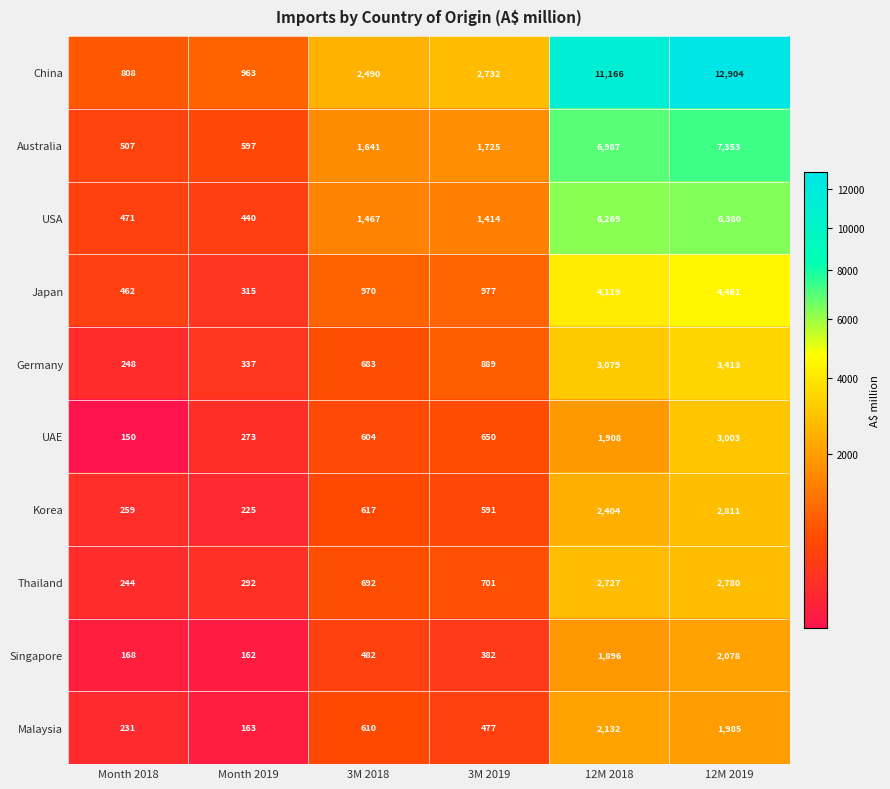

What is the difference between the maximum and second lowest values in the USA series?

5909